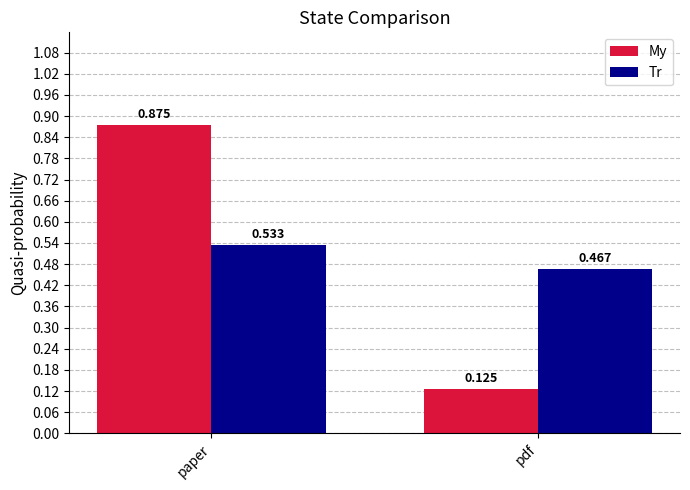

Which category has the highest value in the Tr series?

paper